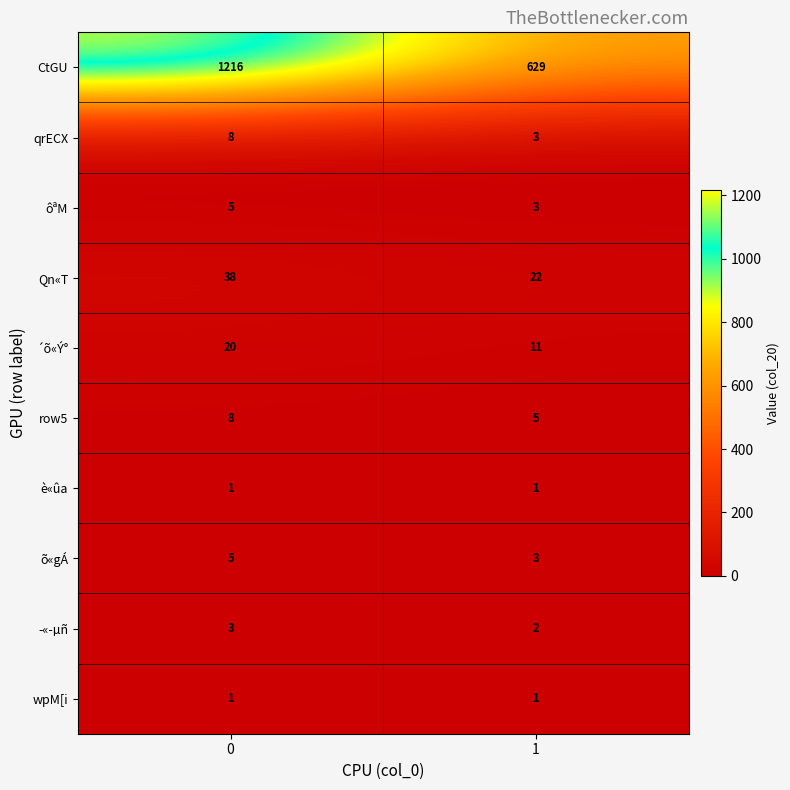

Rank the categories by õ«gÁ value from lowest to highest.

1, 0